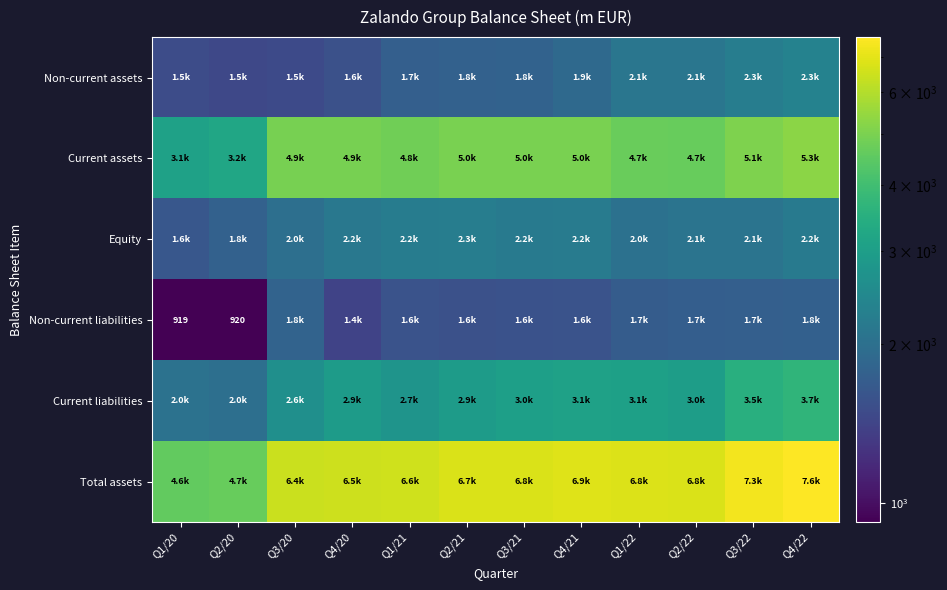

What is the difference between the Equity values at Q2/20 and Q3/21?

403.2